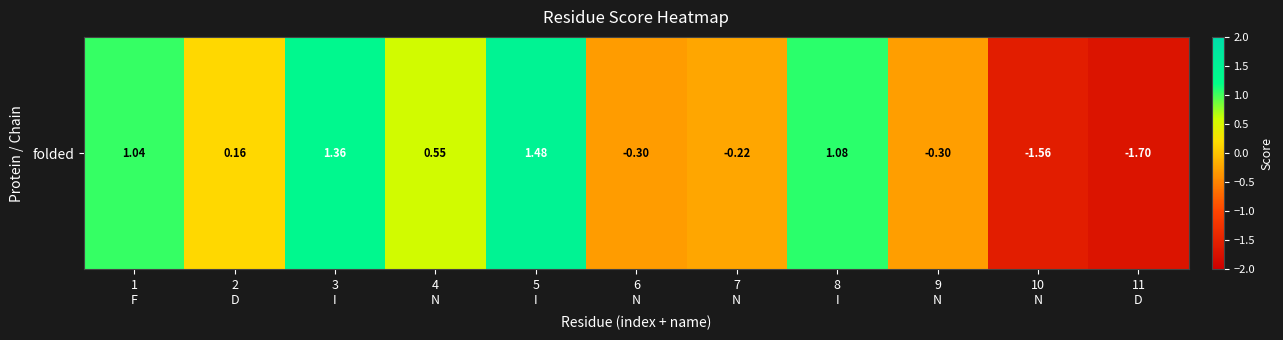

Between 6
N and 9
N, which is larger?

9
N